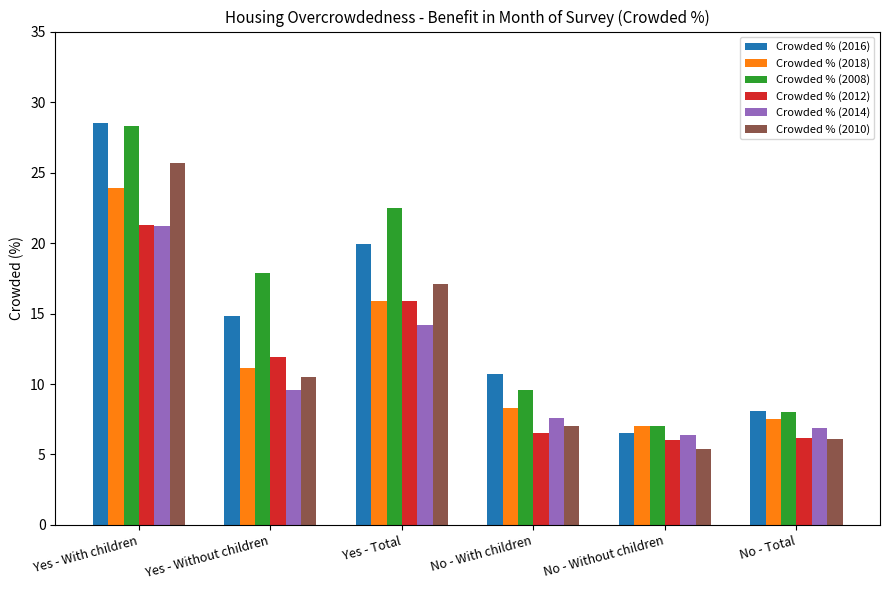

At which label is Crowded % (2008) closest to 17?

Yes - Without children